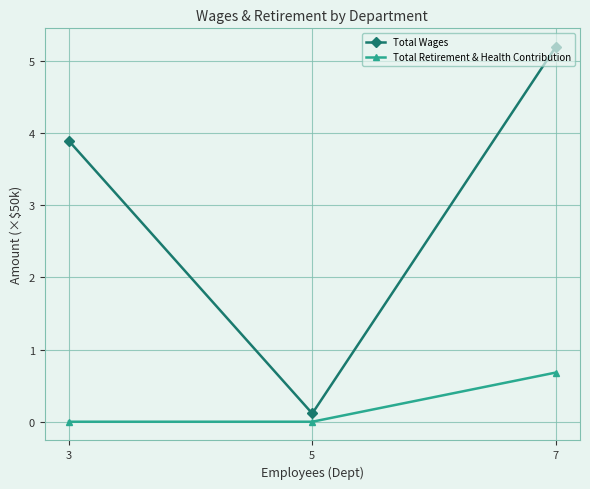

At which label does Total Retirement & Health Contribution reach its peak?

7